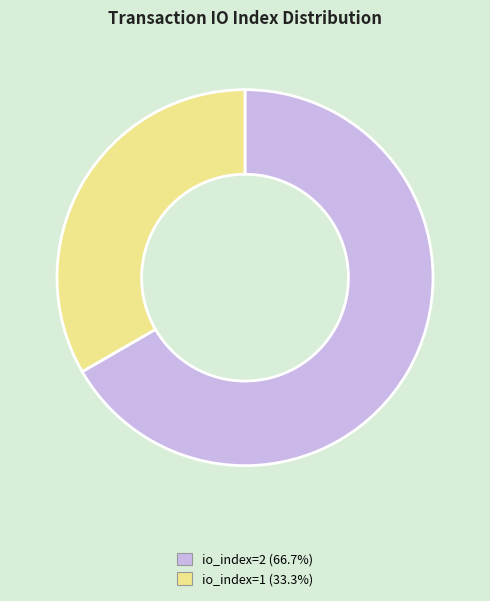

Is there any slice that represents more than half of the pie?

Yes